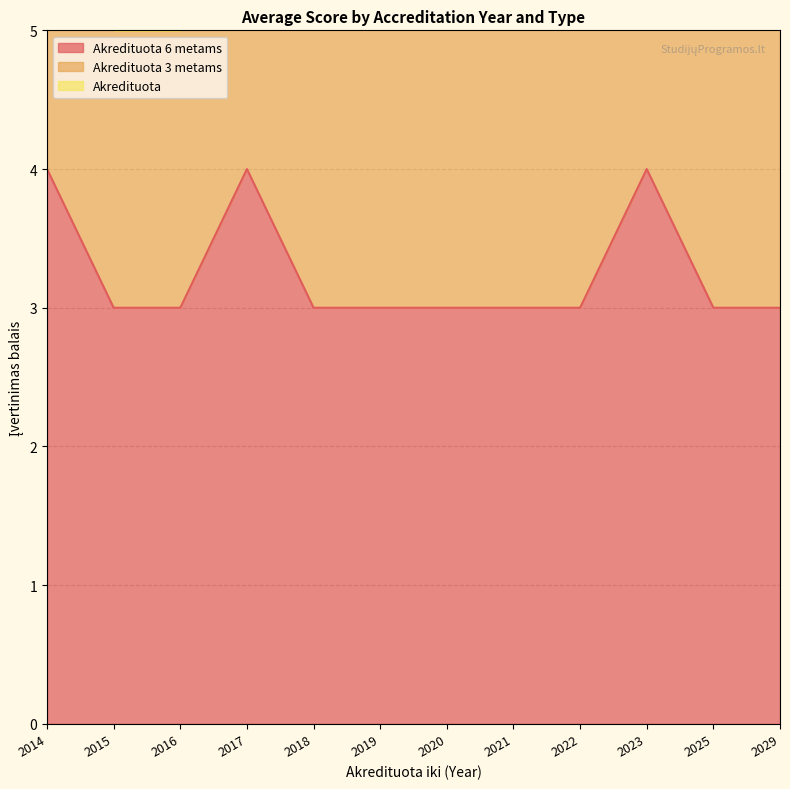

Which category has the lowest value in the Akredituota series?

2014